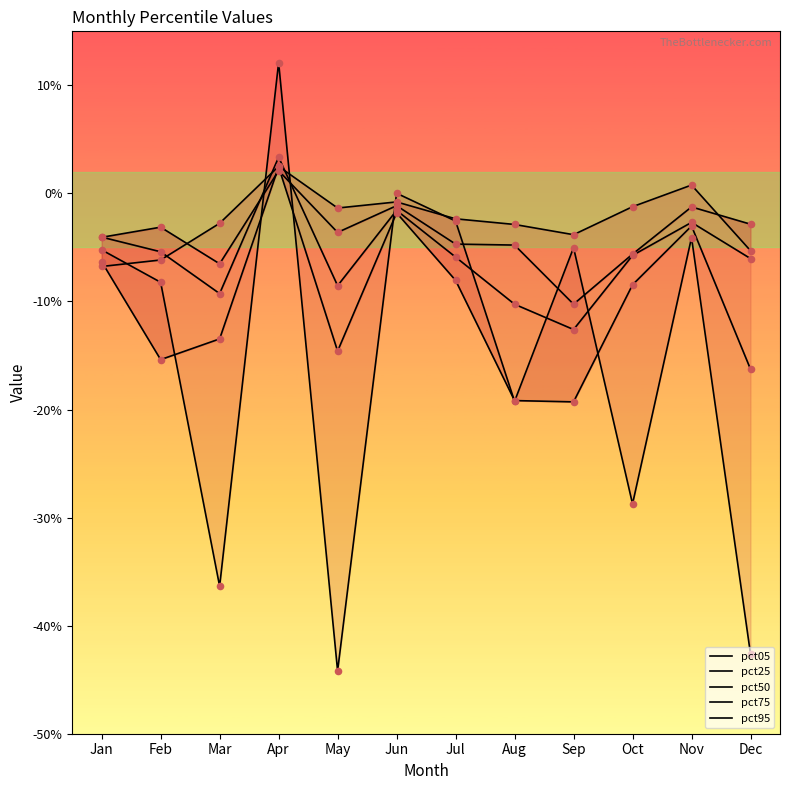

Is the value of pct25 at Feb greater than the value of pct05 at Oct?

No